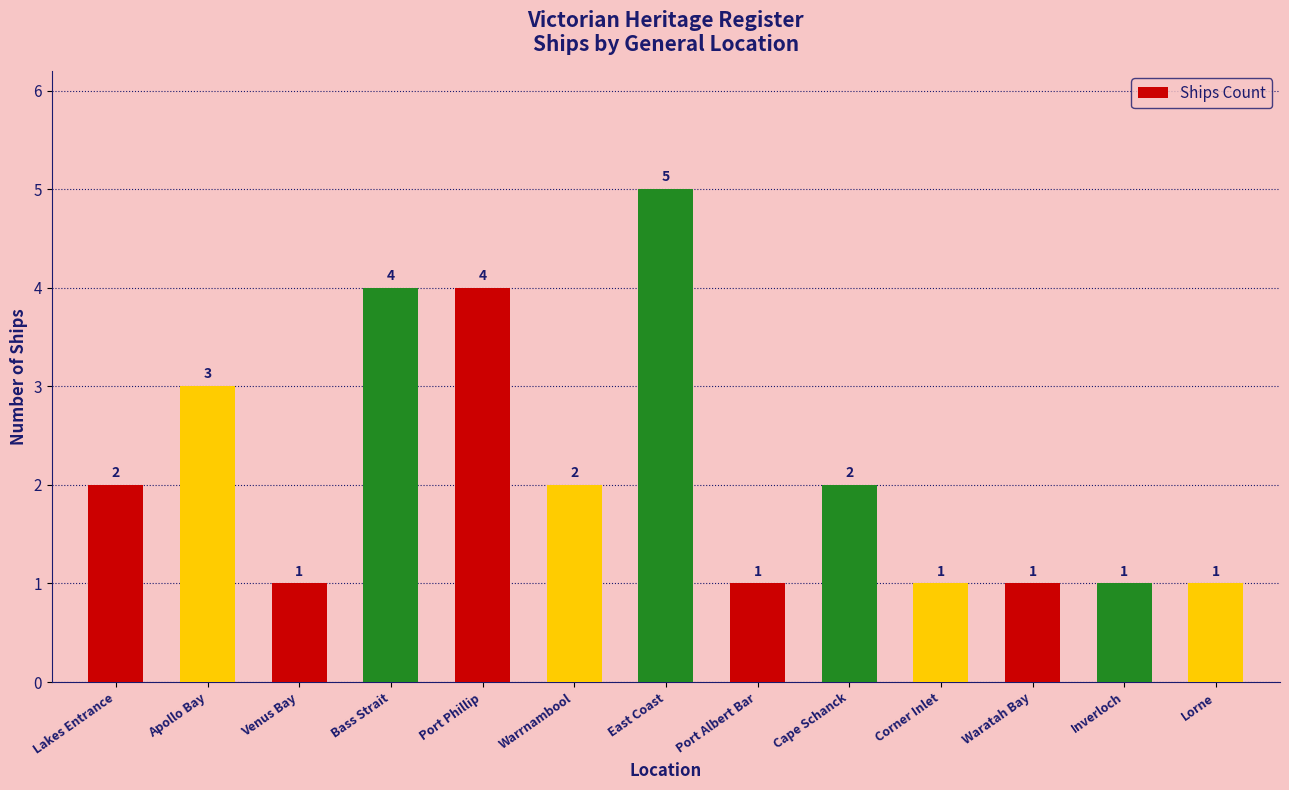

What is the smallest value displayed?

1